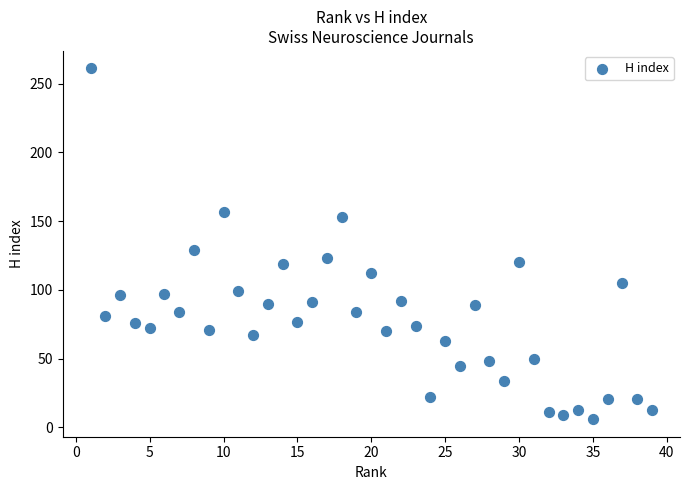

What Y value in the scatter plot is closest to 133?

129